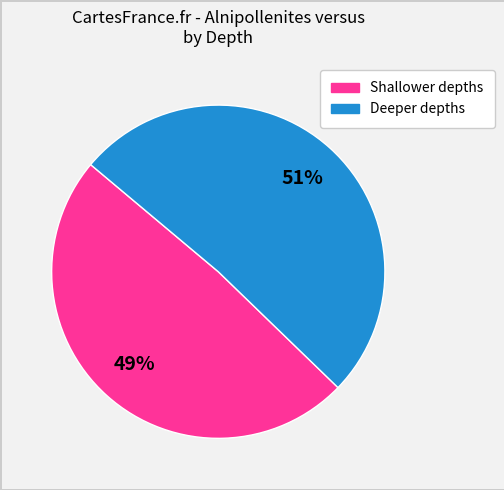

Is there a majority slice in this chart?

Yes